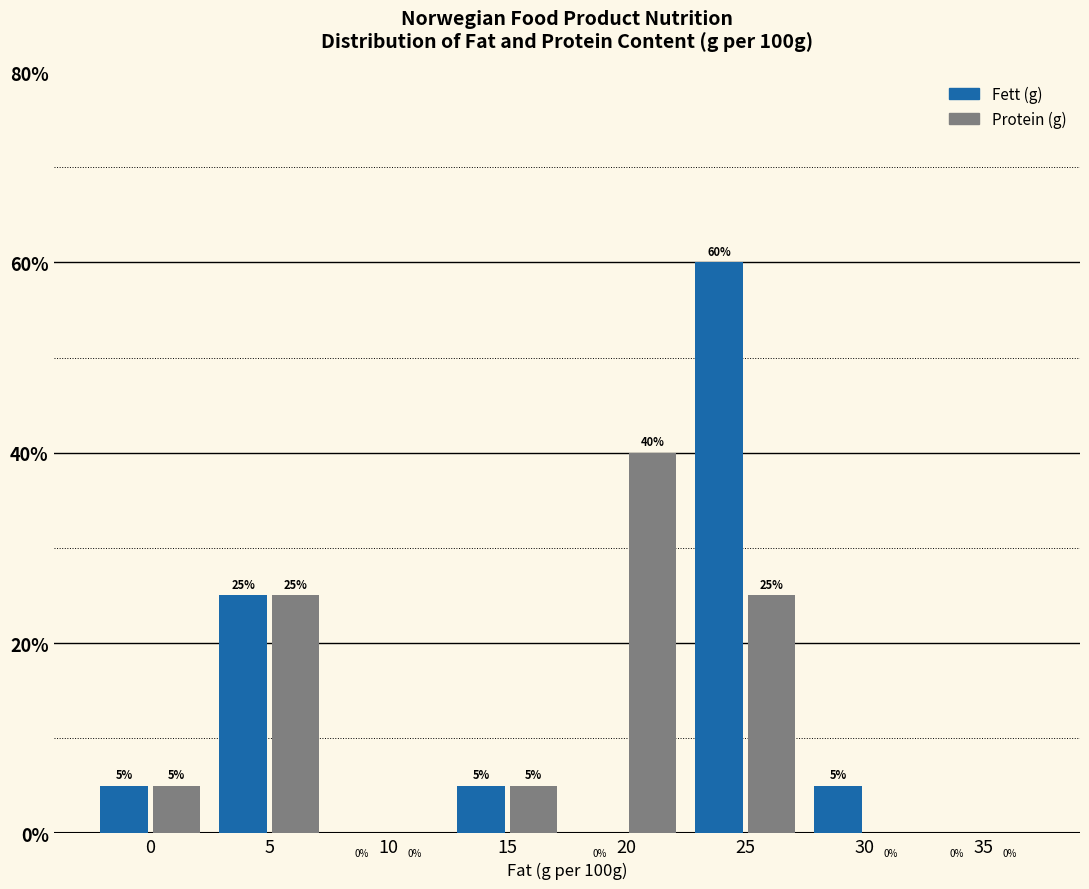

Reading right to left, extract all data points from this chart.

Fett (g): 35=0	30=5	25=60	20=0	15=5	10=0	5=25	0=5
Protein (g): 35=0	30=0	25=25	20=40	15=5	10=0	5=25	0=5